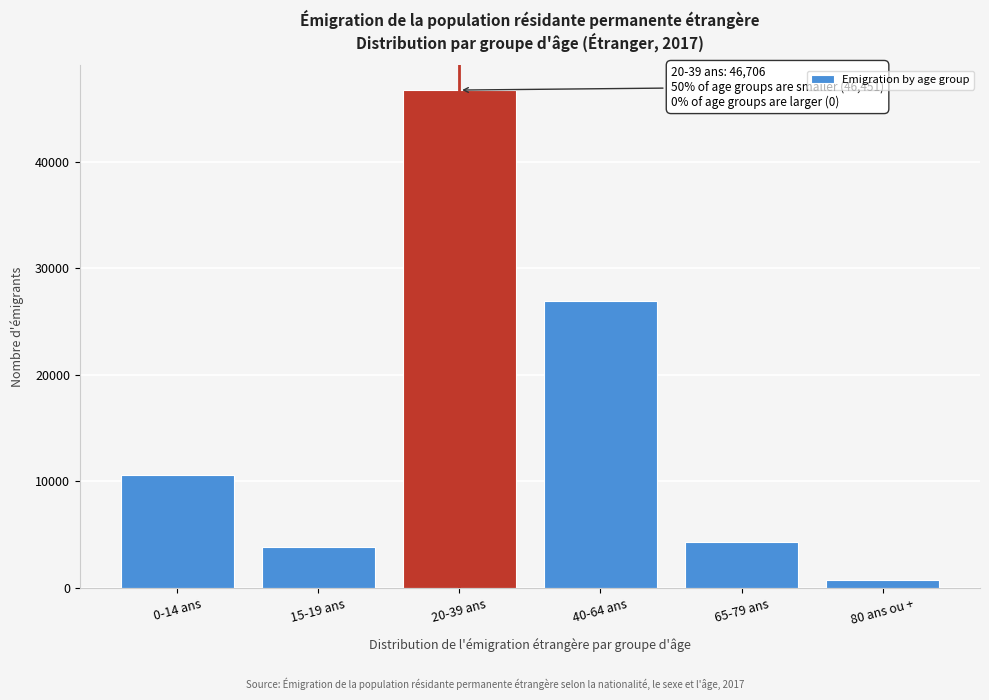

Reading left to right, list all the values displayed in this chart.

0-14 ans=10612	15-19 ans=3882	20-39 ans=46706	40-64 ans=26948	65-79 ans=4294	80 ans ou +=715